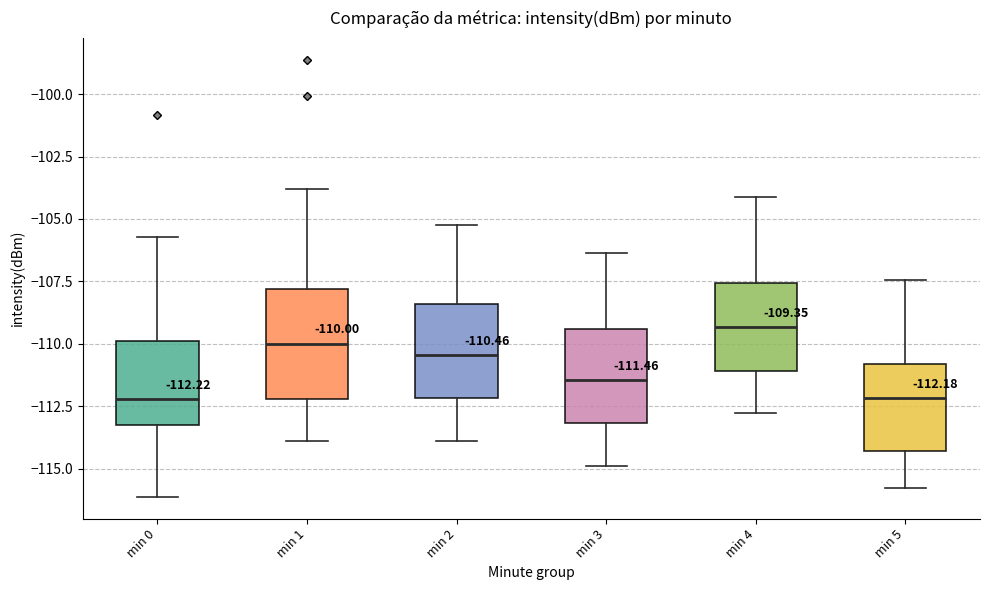

Comparing the boxes themselves (not the whiskers), which one is the tallest?

min 1